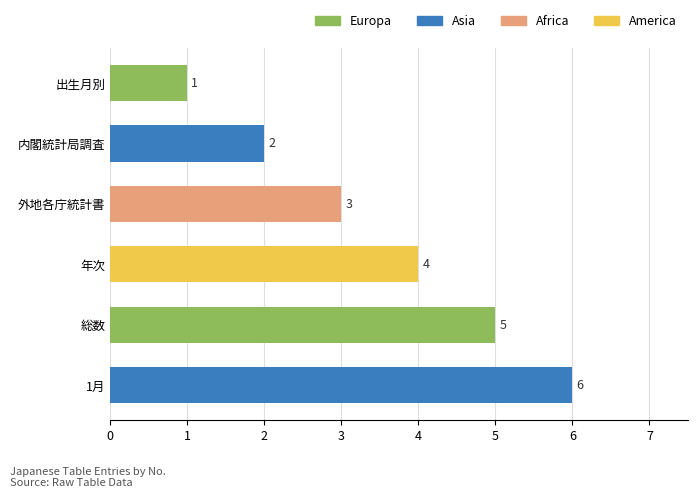

Read the value at 総数.

5